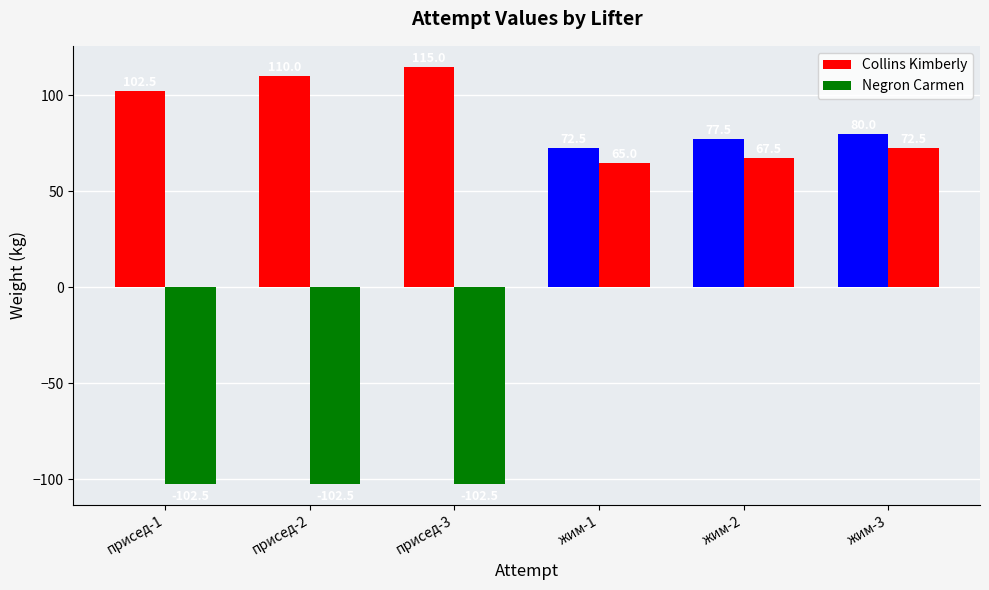

Reading left to right, extract all data points from this chart.

Collins Kimberly: 102.5	110.0	115.0	72.5	77.5	80.0
Negron Carmen: -102.5	-102.5	-102.5	65.0	67.5	72.5